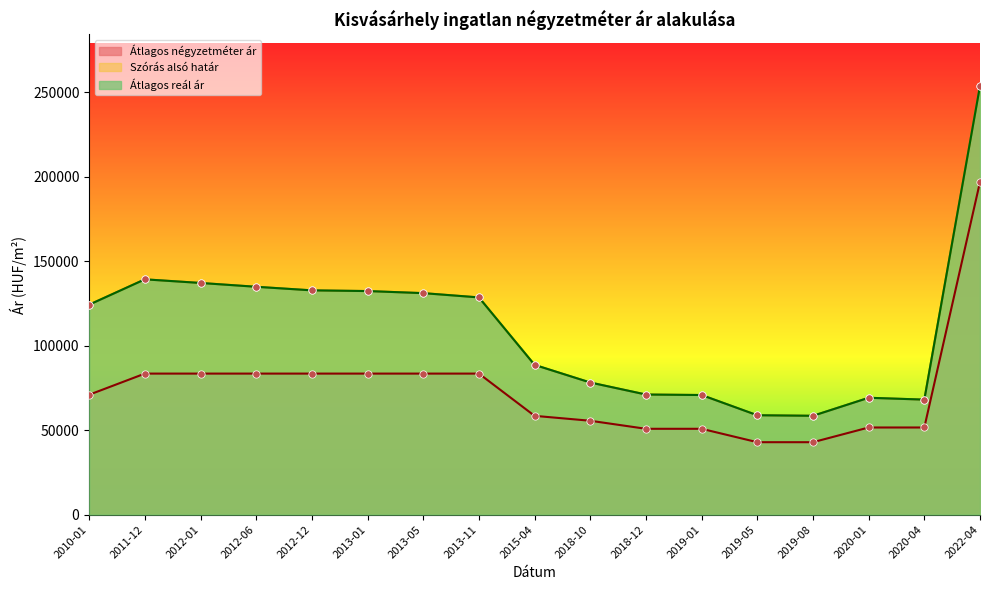

What are all the series names shown in the legend?

Átlagos négyzetméter ár, Szórás alsó határ, Átlagos reál ár